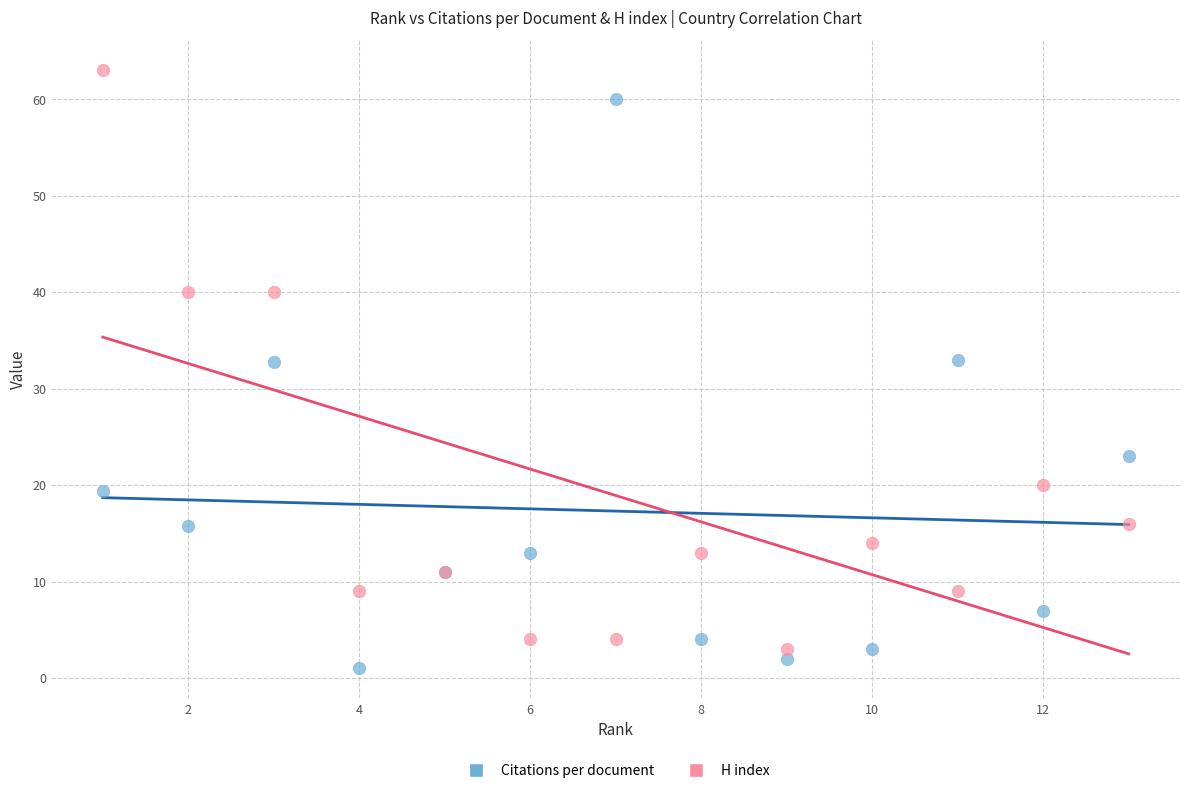

Which series reaches the maximum Y coordinate?

H index